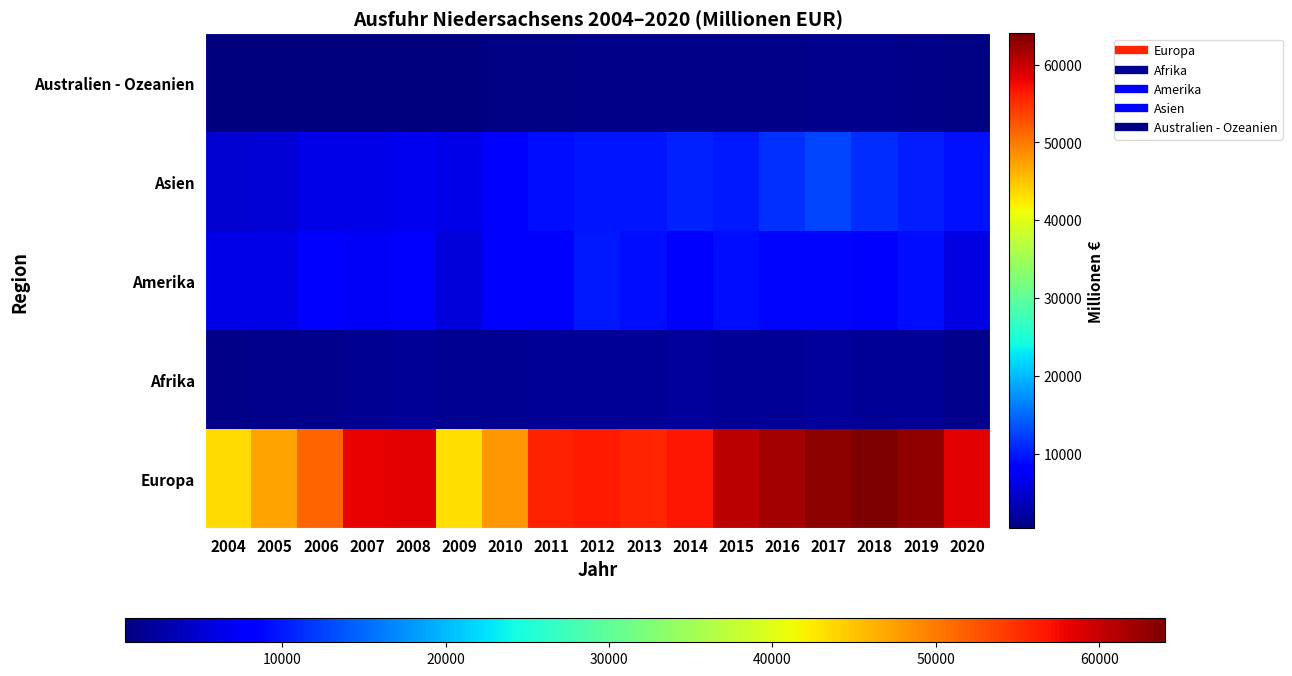

Reading left to right, extract all data points from this chart.

Europa: 2004=43587	2005=47126	2006=51584	2007=58205	2008=58310	2009=43247	2010=47970	2011=55979	2012=56419	2013=55577	2014=56690	2015=60757	2016=61950	2017=63225	2018=64015	2019=63010	2020=58303
Afrika: 2004=989	2005=1230	2006=1374	2007=1500	2008=1796	2009=1461	2010=1563	2011=1672	2012=1824	2013=1842	2014=1894	2015=1845	2016=1684	2017=1961	2018=1684	2019=1639	2020=1339
Amerika: 2004=6293	2005=6307	2006=7732	2007=7275	2008=7521	2009=5394	2010=7937	2011=7891	2012=10025	2013=9150	2014=7565	2015=9138	2016=8820	2017=8604	2018=7542	2019=9310	2020=6037
Asien: 2004=5080	2005=5240	2006=6159	2007=6144	2008=6760	2009=6223	2010=7657	2011=9103	2012=9665	2013=9805	2014=10507	2015=10073	2016=11438	2017=12811	2018=11166	2019=10227	2020=9490
Australien - Ozeanien: 2004=383	2005=412	2006=484	2007=560	2008=584	2009=624	2010=714	2011=795	2012=950	2013=982	2014=893	2015=945	2016=1057	2017=1162	2018=1213	2019=957	2020=710